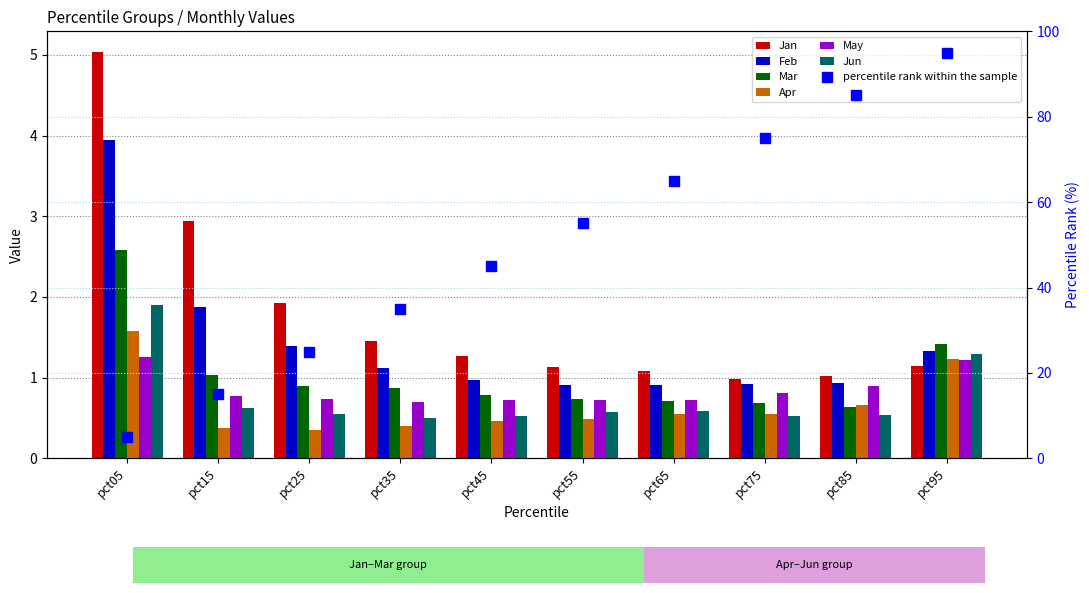

What is the minimum value shown in the chart?

0.3